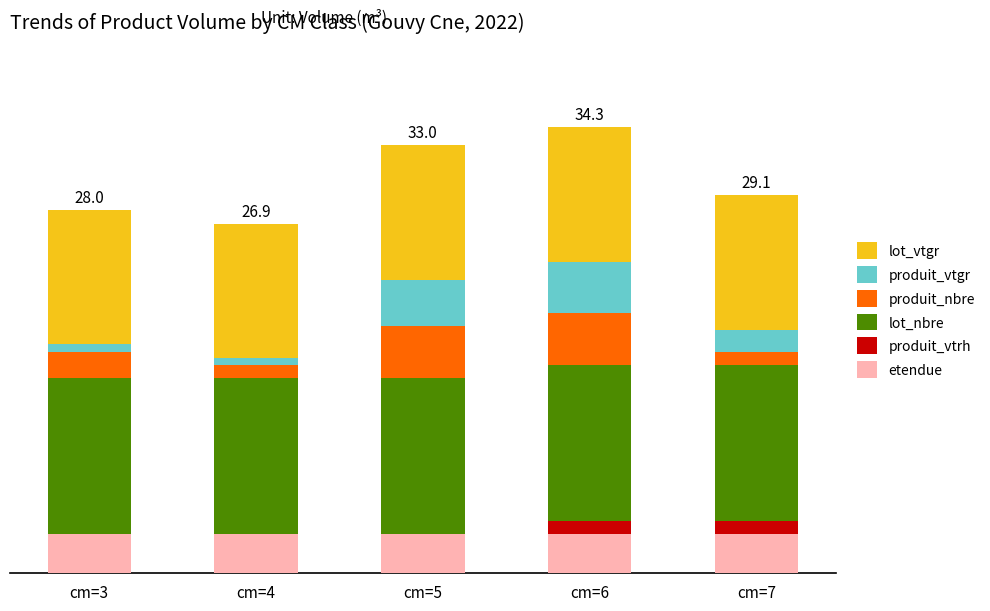

Are the bars horizontal?

No